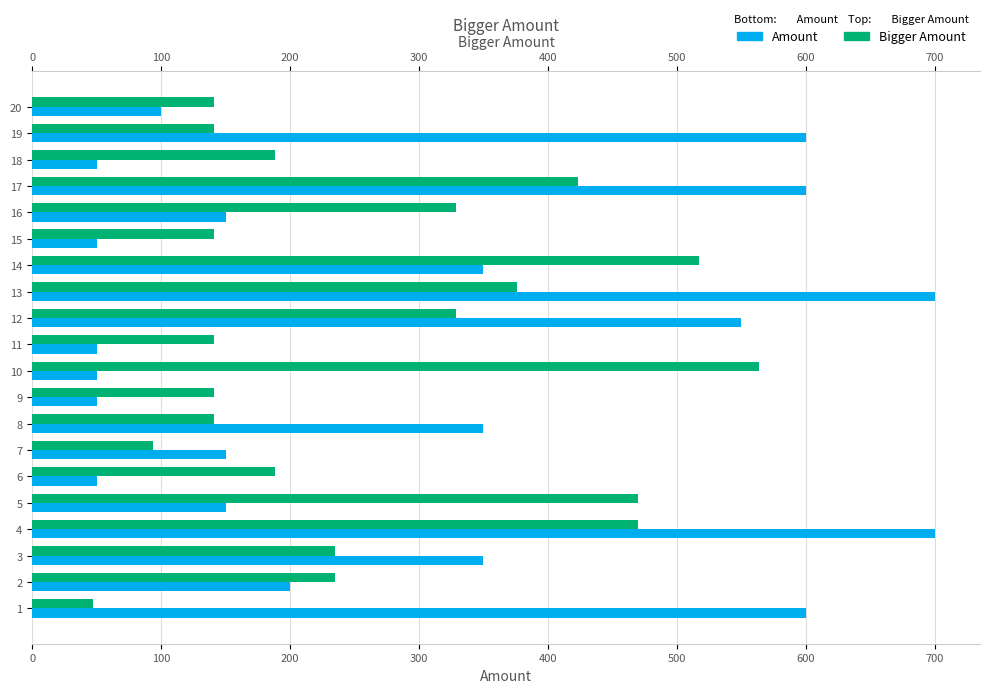

What is the difference between the maximum and second lowest values in the Bigger Amount series?

470